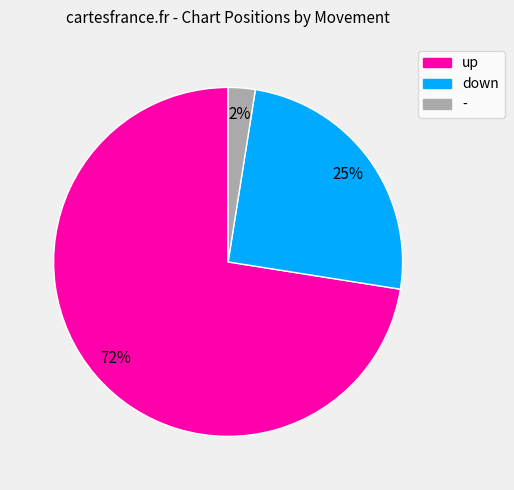

To the nearest percent, what is the average slice percentage?

33%